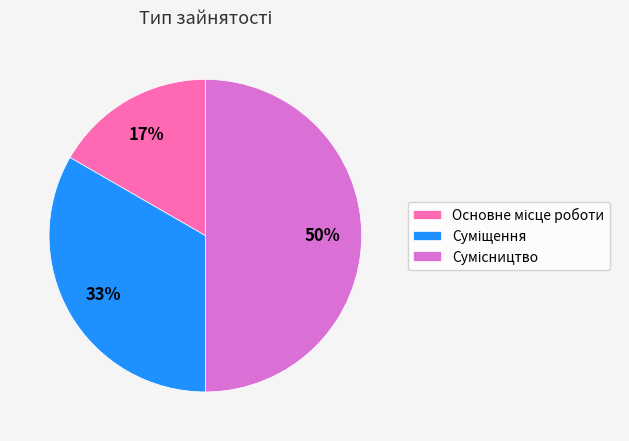

How many segments does this pie chart have?

3